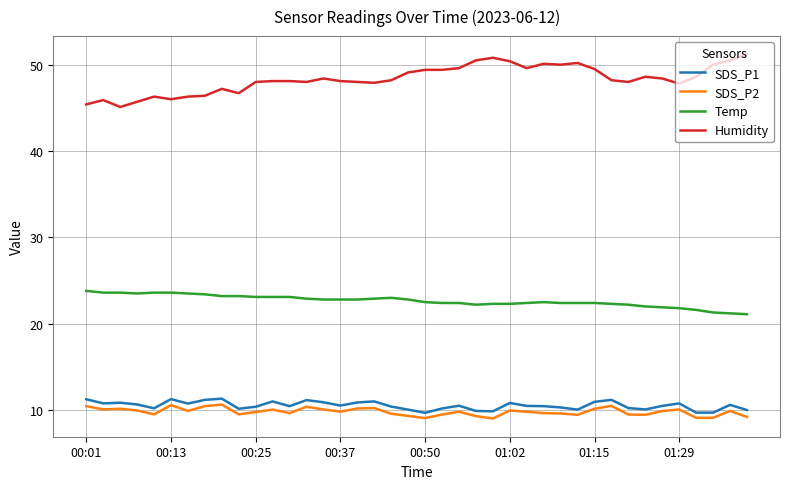

Which series has the largest total across all categories?

Humidity